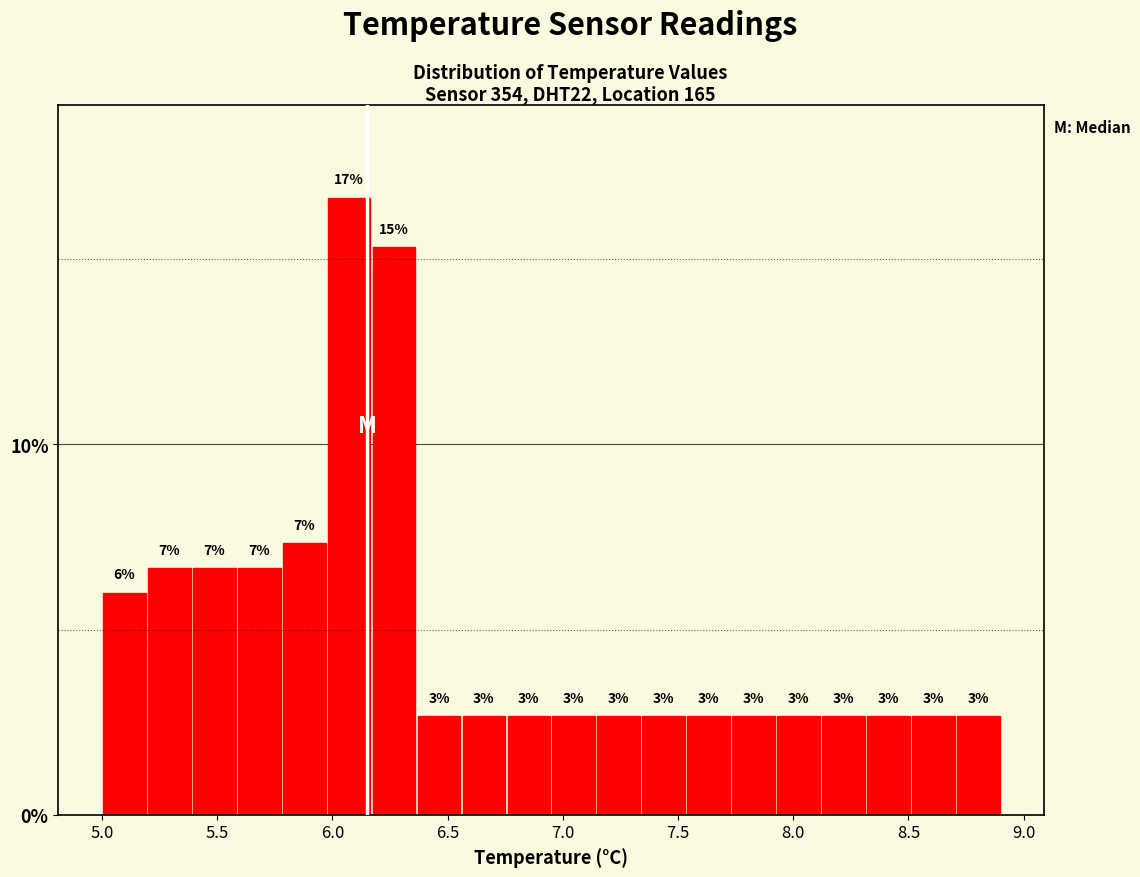

Read against the x-axis, roughly where is the centre of the tallest bar?

6.05